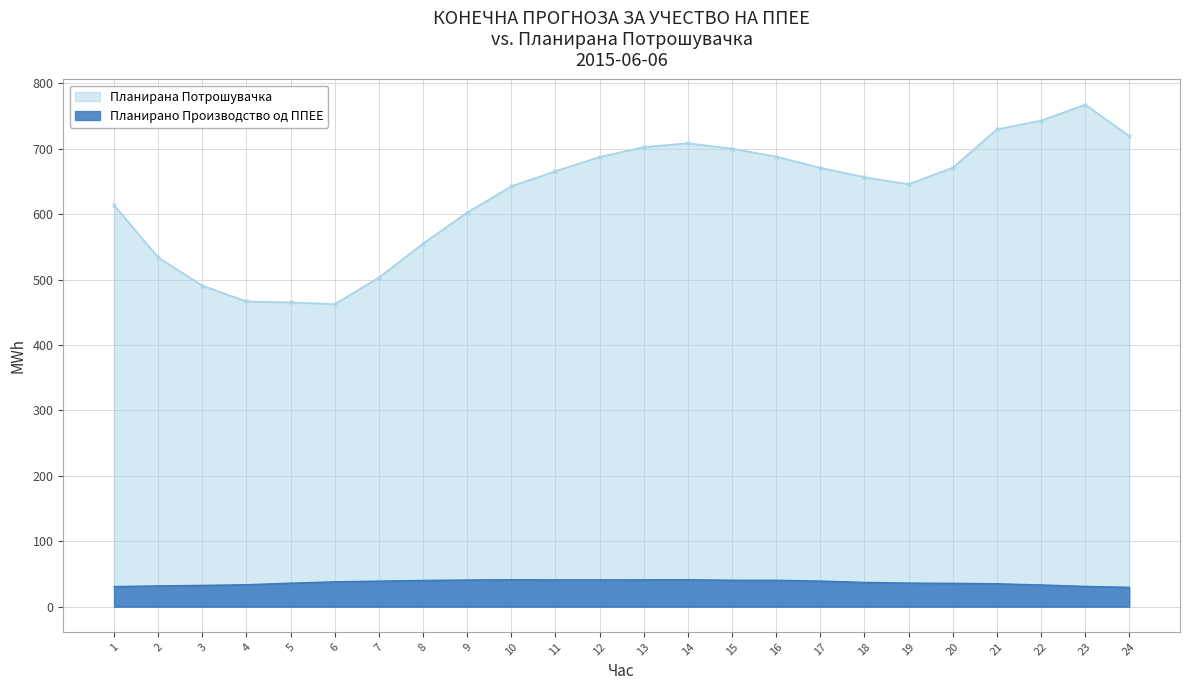

What are all the series names shown in the legend?

Планирана Потрошувачка, Планирано Производство од ППЕЕ